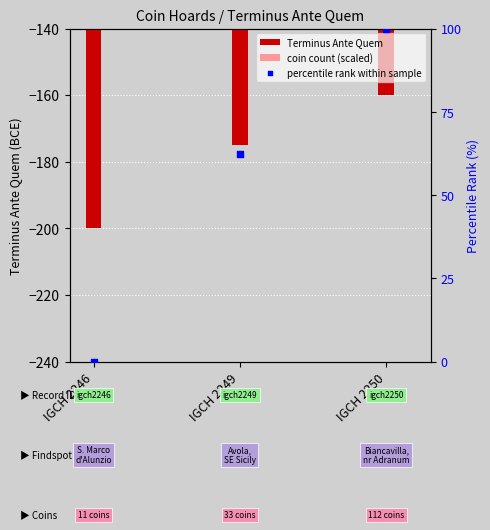

At how many categories does at least one series exceed 35?

2